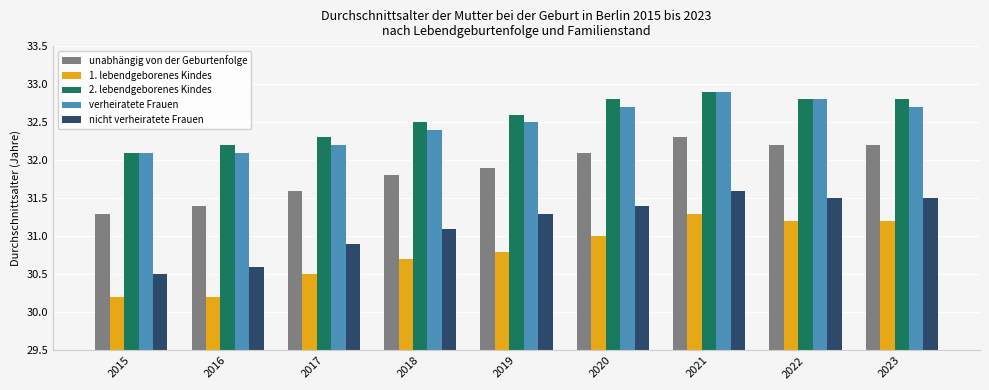

Which series changed the most between 2017 and 2019?

nicht verheiratete Frauen